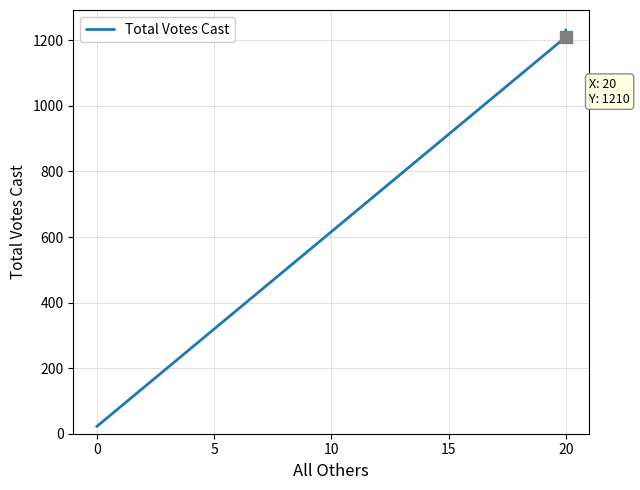

Does the chart display data point markers on the line(s)?

No